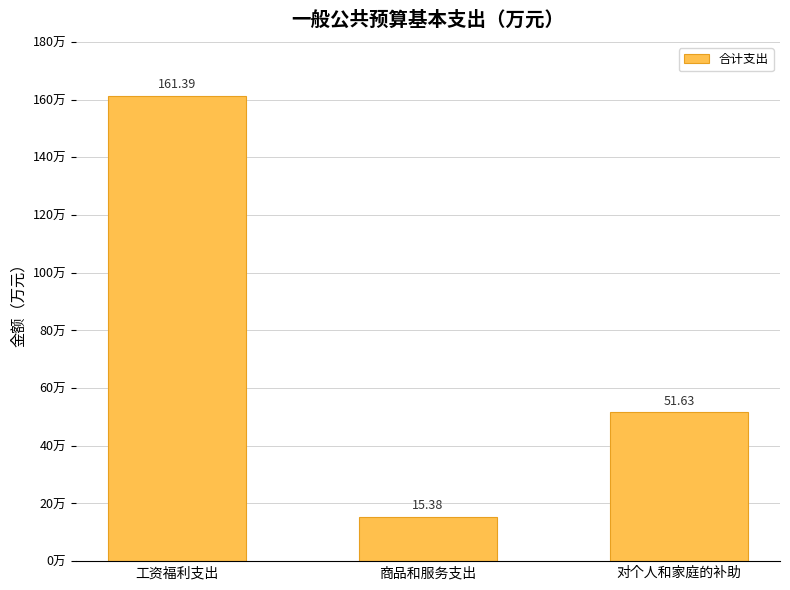

Read the value at 对个人和家庭的补助.

51.6